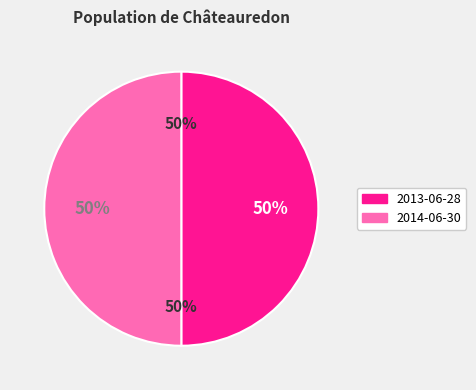

To the nearest percent, what percentage of the pie is 2013-06-28 16:39:45 UTC?

50%